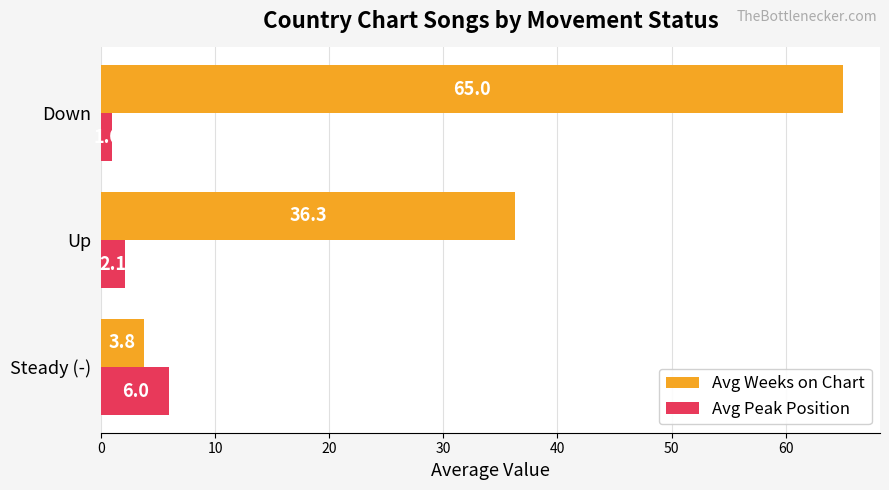

List the series in order of their peak value, highest first.

Avg Weeks on Chart, Avg Peak Position